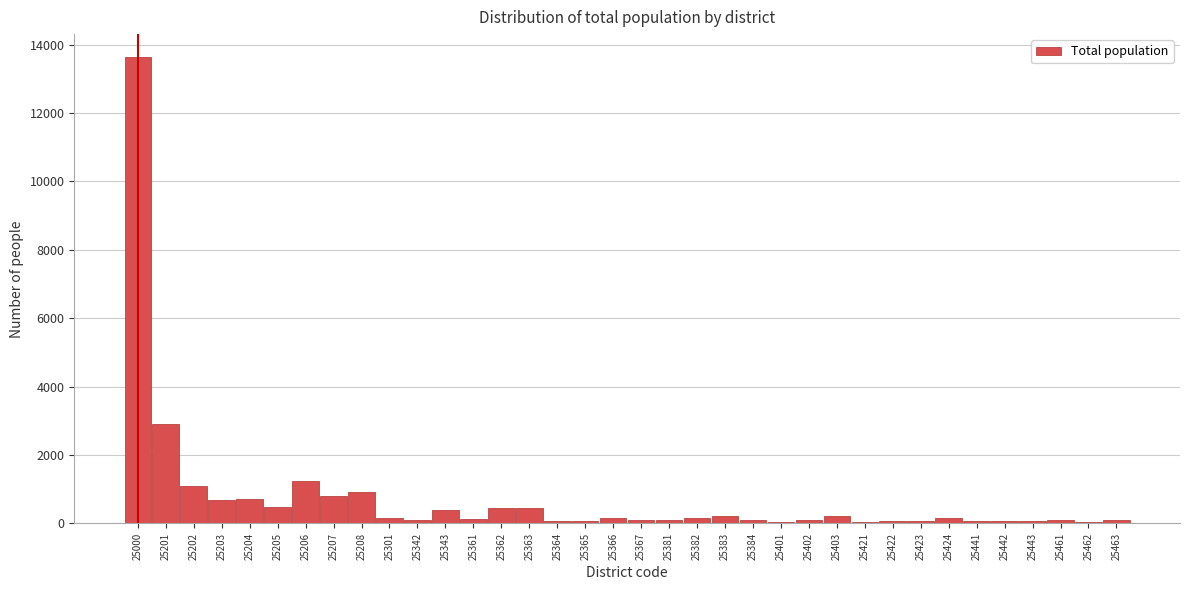

Where is the data nearest to the value 6833?

25201